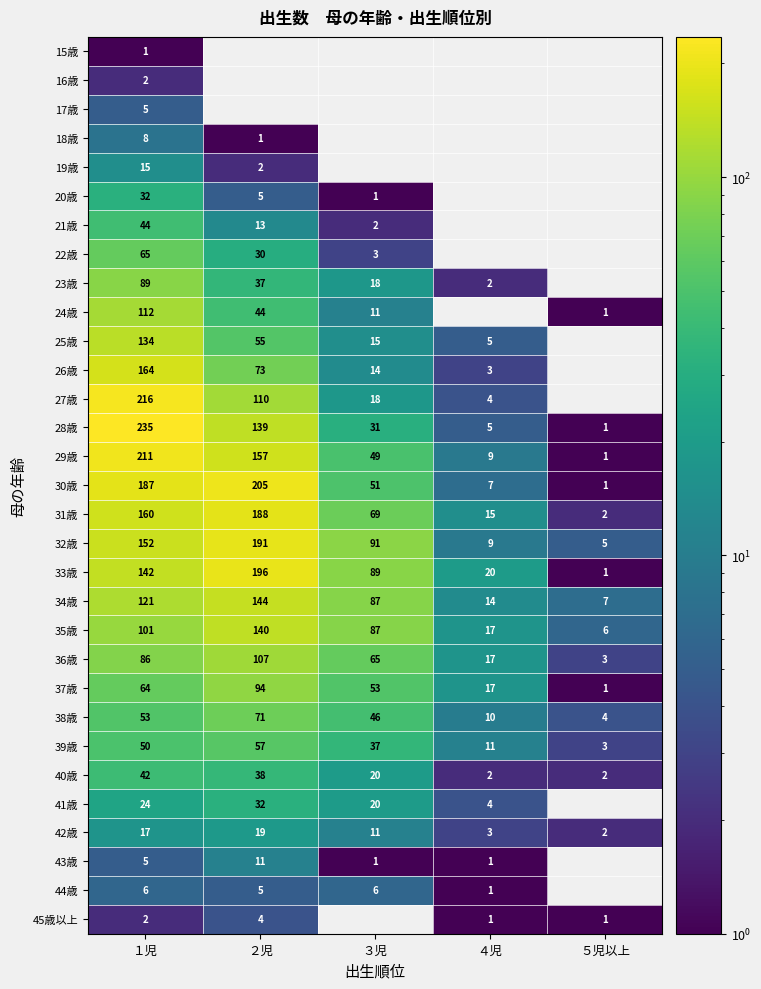

Is it true that 29歳 equals 24 at ３児?

False